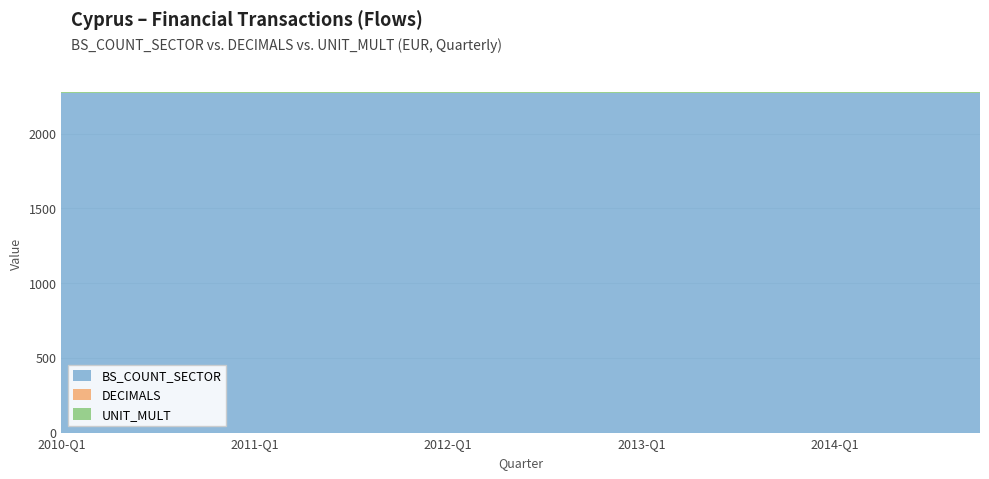

What is the label of the 6th point from the right?

2013-Q3